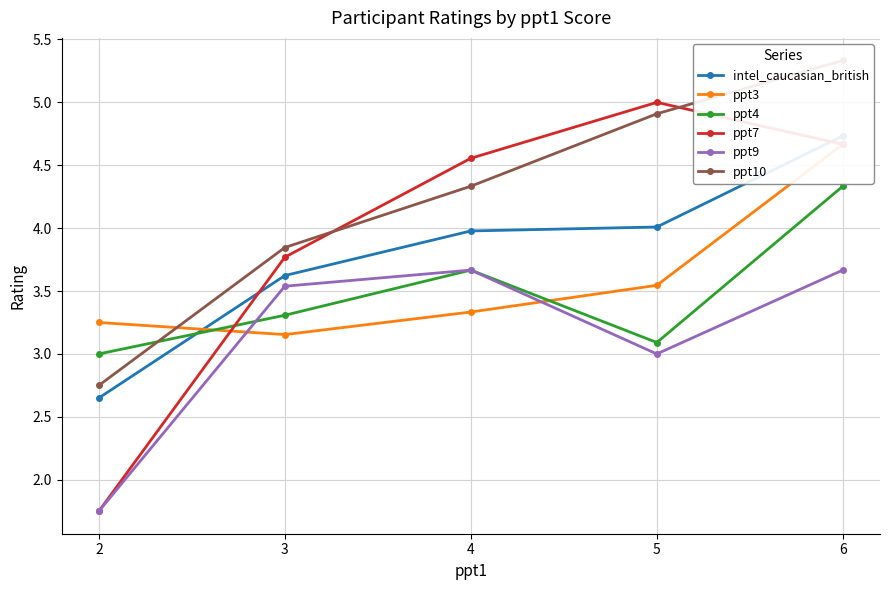

Where do ppt3 and ppt7 first cross each other?

2 and 3